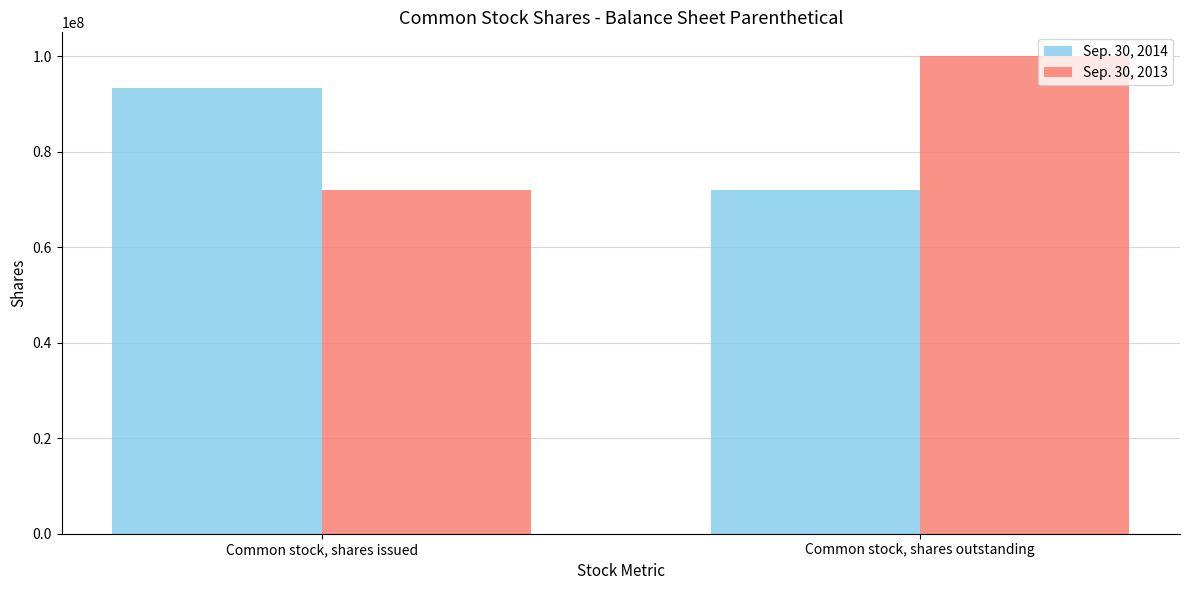

The value of Sep. 30, 2013 at Common stock, shares outstanding is 46399486. True or false?

False